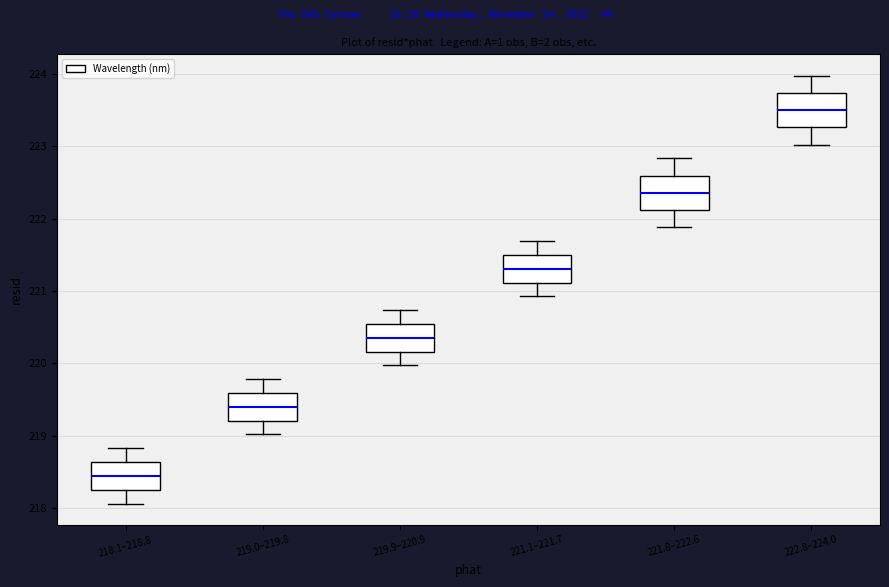

Where does the median line of the box for 221.1–221.7 sit on the y-axis? The values are not printed on the chart, so give them approximately, as read against the axis.

221.3